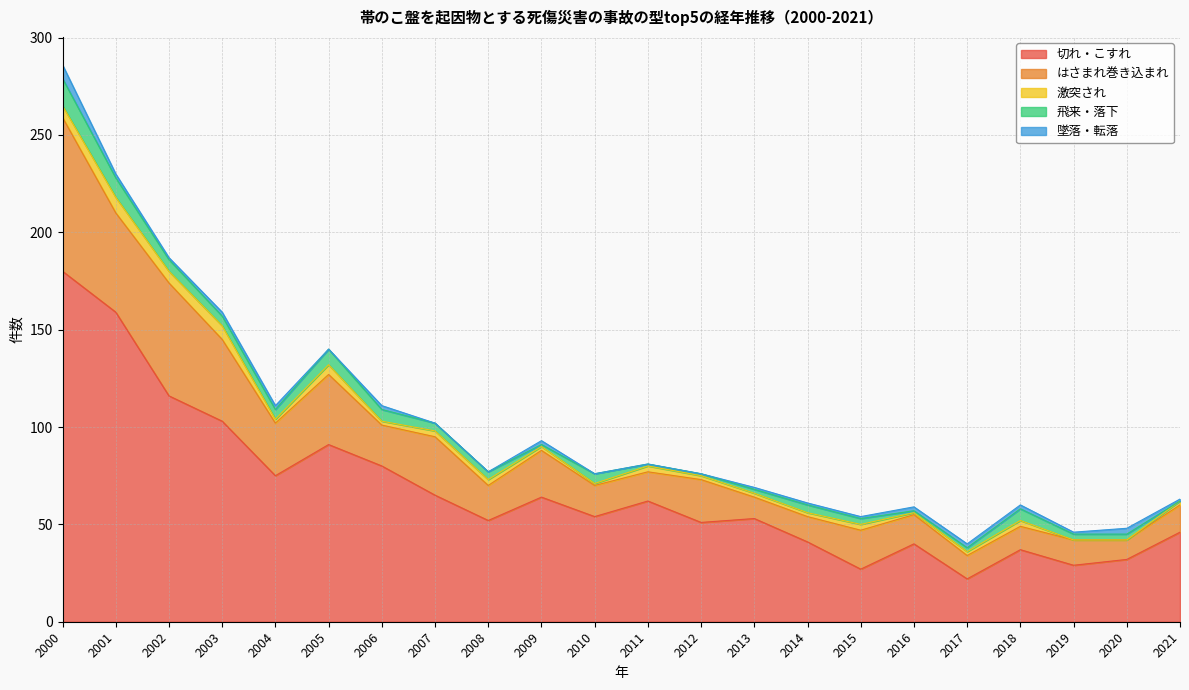

List the labels in order of はさまれ巻き込まれ value, smallest first.

2020, 2013, 2017, 2018, 2014, 2019, 2021, 2011, 2016, 2010, 2008, 2015, 2006, 2012, 2009, 2004, 2007, 2005, 2003, 2001, 2002, 2000